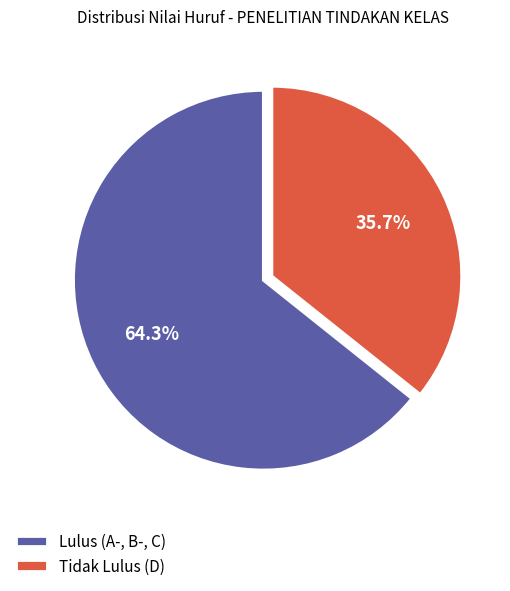

Does any single category account for the majority?

Yes